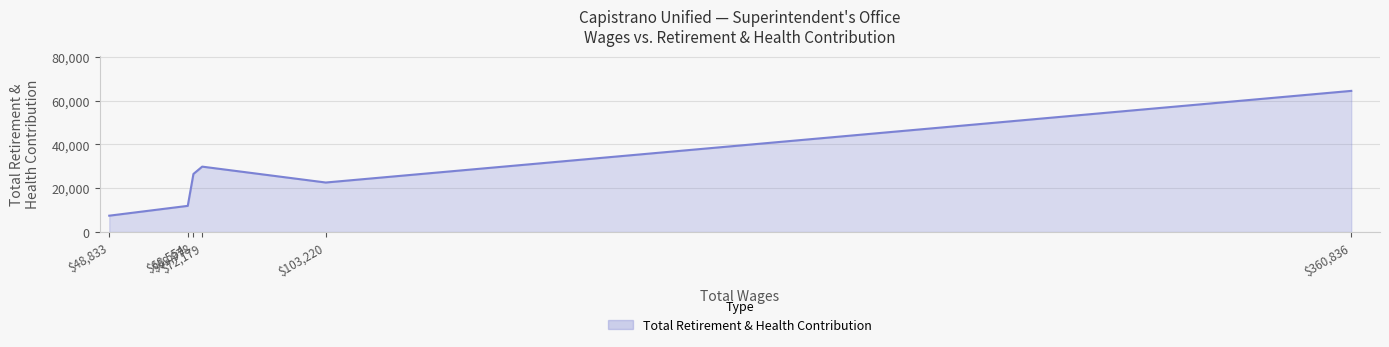

True or false: there are more than 1 points higher than both neighbors.

False